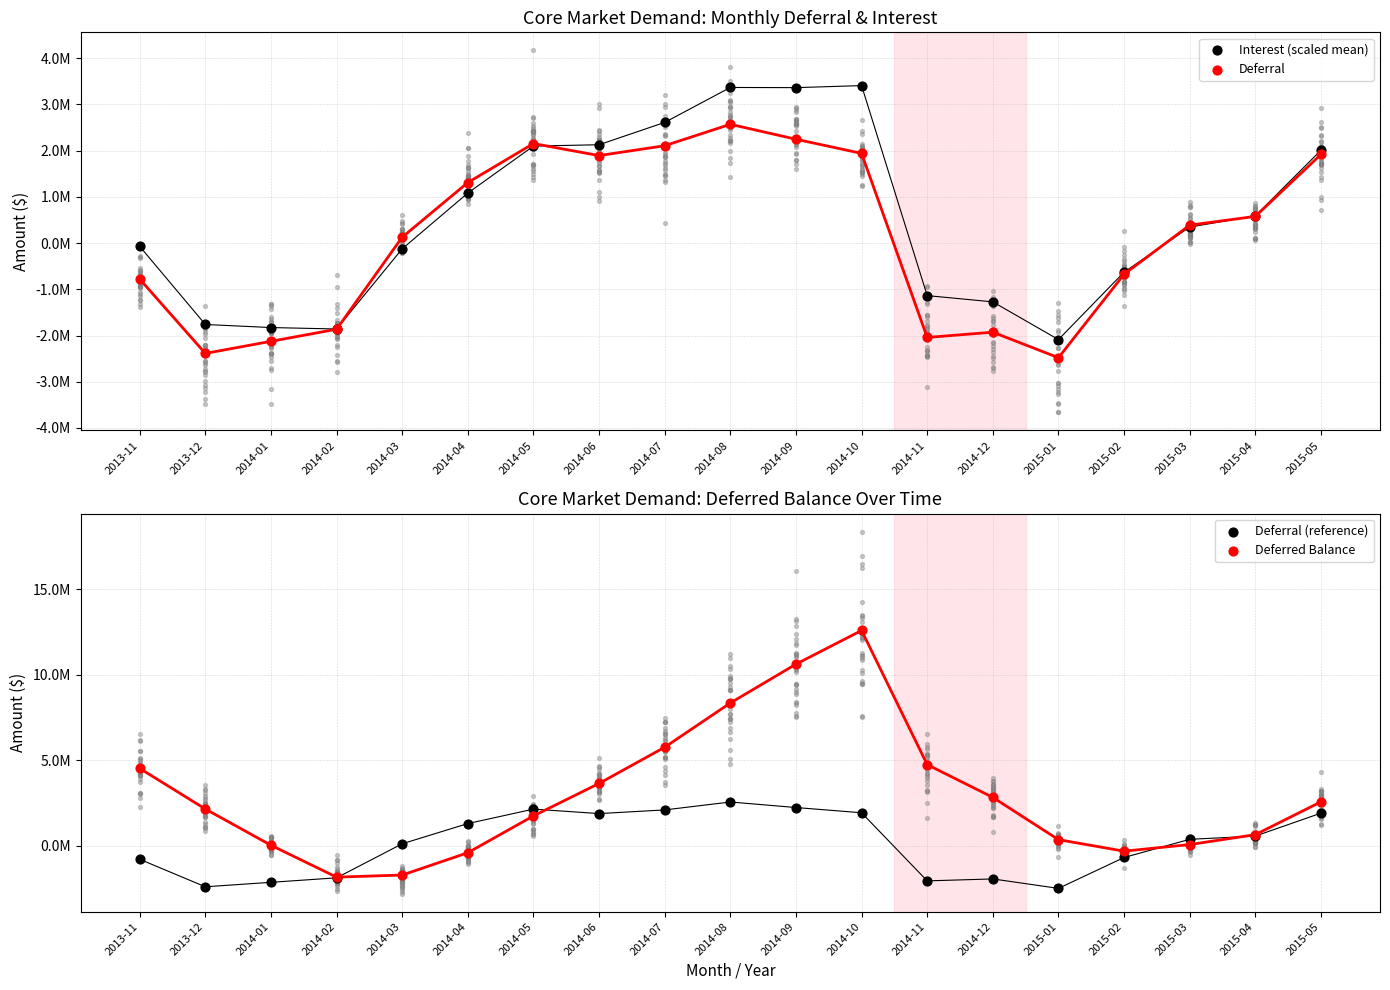

Which series has the largest total across all categories?

Deferred Balance